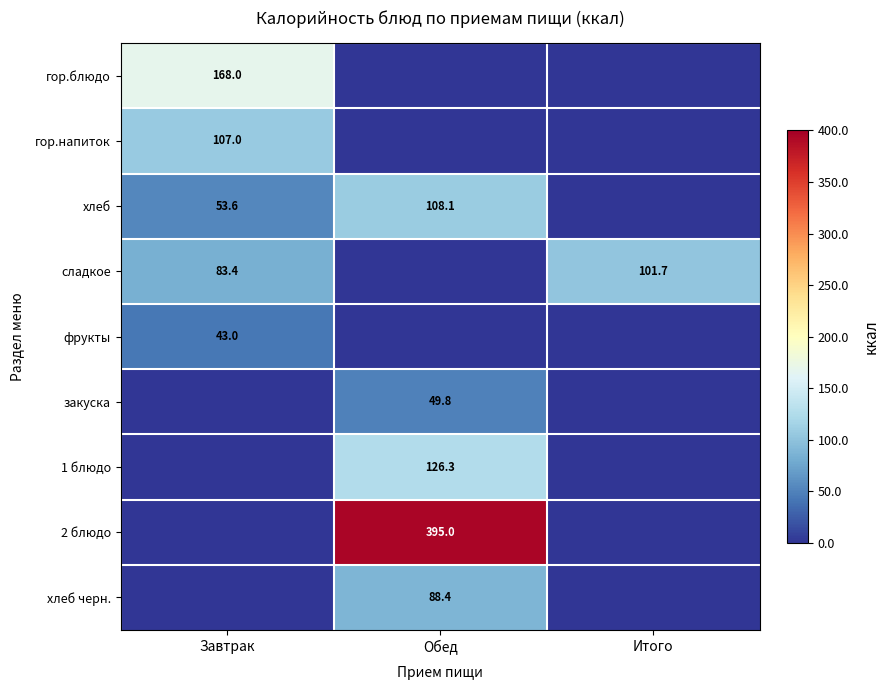

What is the sum of the сладкое values at Итого and Завтрак?

185.1